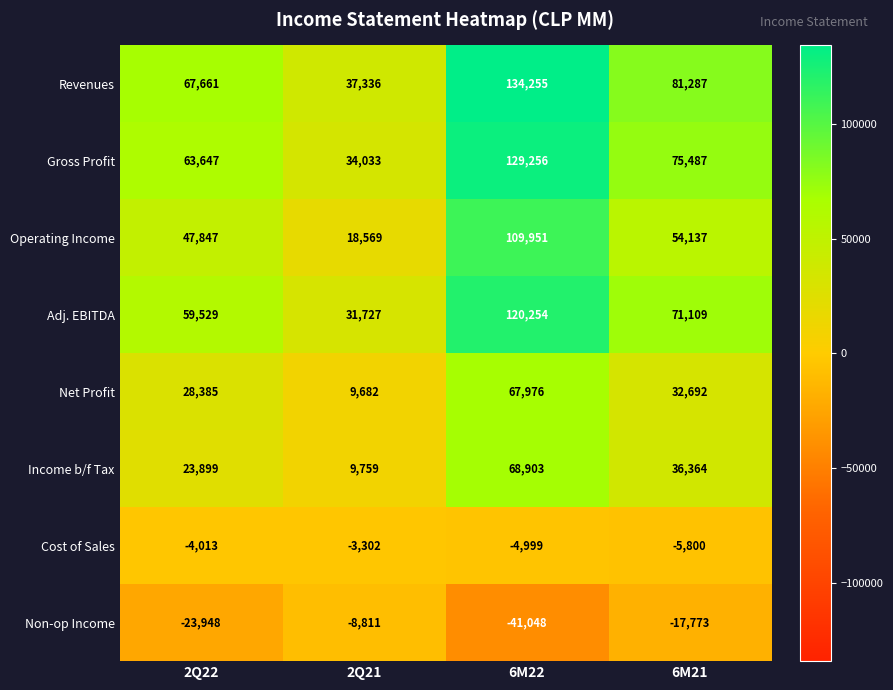

How many distinct data groups are displayed?

8